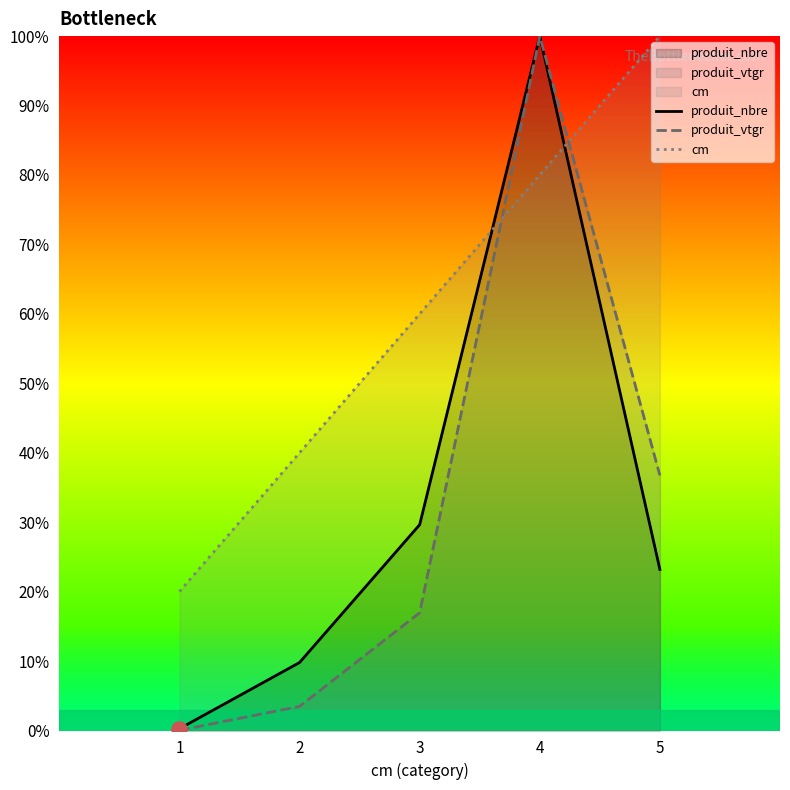

Is the value of produit_nbre at 2 greater than the value of cm at 2?

No